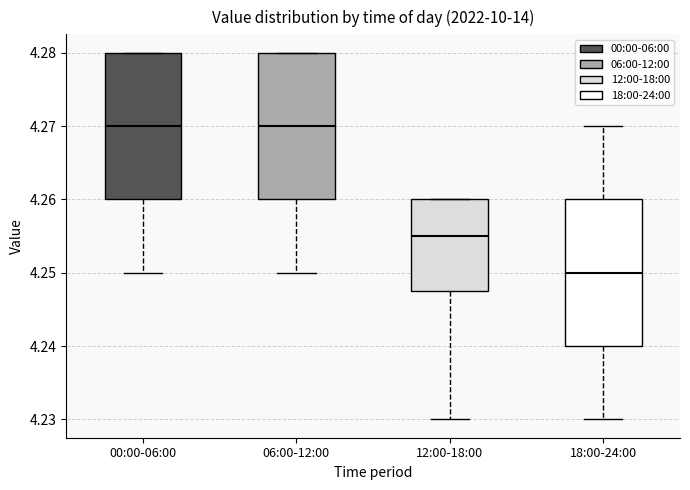

Reading left to right, transcribe this box plot: for each box, give where its median line is, the range the box spans, and where its two whiskers end, as read against the y-axis. The values are not printed on the chart, so give them approximately, as read against the axis.

00:00-06:00: median 4.270, box 4.260 to 4.280, whiskers 4.250 to 4.280
06:00-12:00: median 4.270, box 4.260 to 4.280, whiskers 4.250 to 4.280
12:00-18:00: median 4.255, box 4.248 to 4.260, whiskers 4.230 to 4.260
18:00-24:00: median 4.250, box 4.240 to 4.260, whiskers 4.230 to 4.270